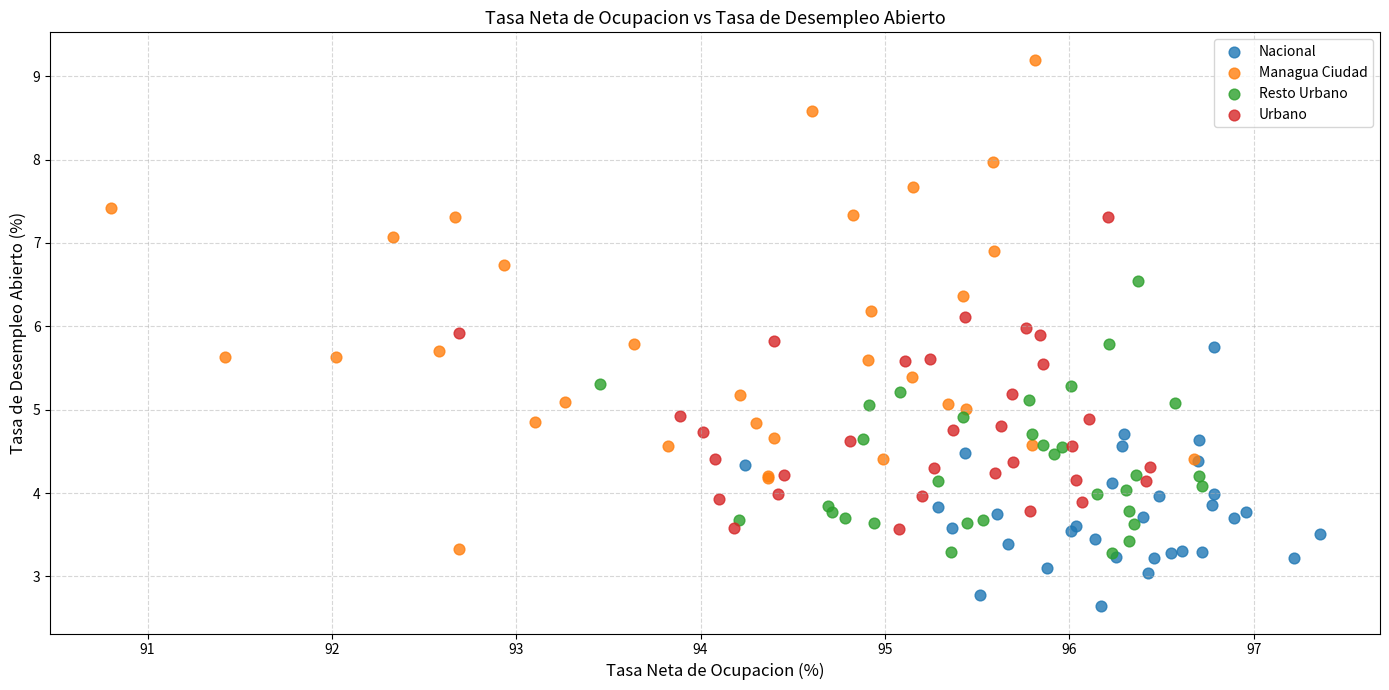

Which series reaches the minimum Y coordinate?

Nacional